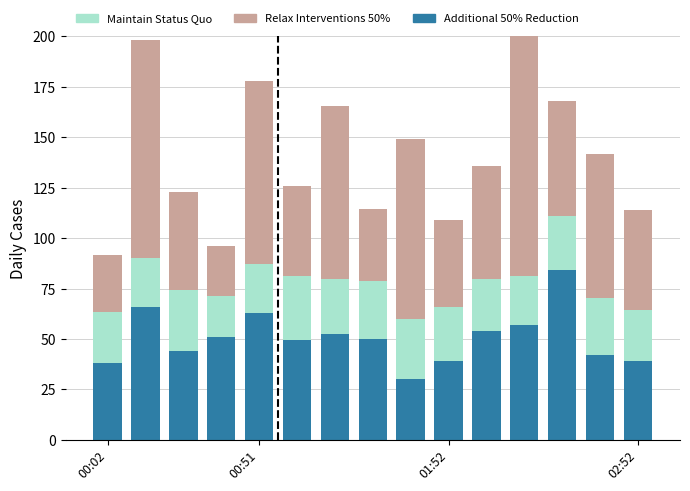

What is the spread (max minus min) of values at 00:02?

12.6